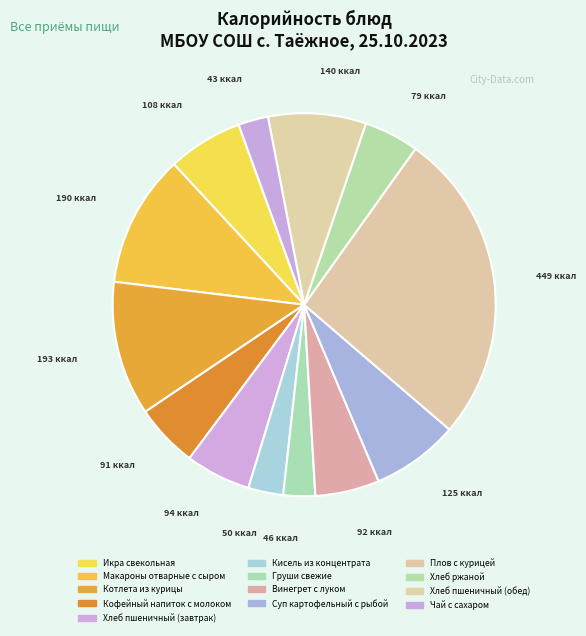

To the nearest percent, what is the average slice percentage?

8%